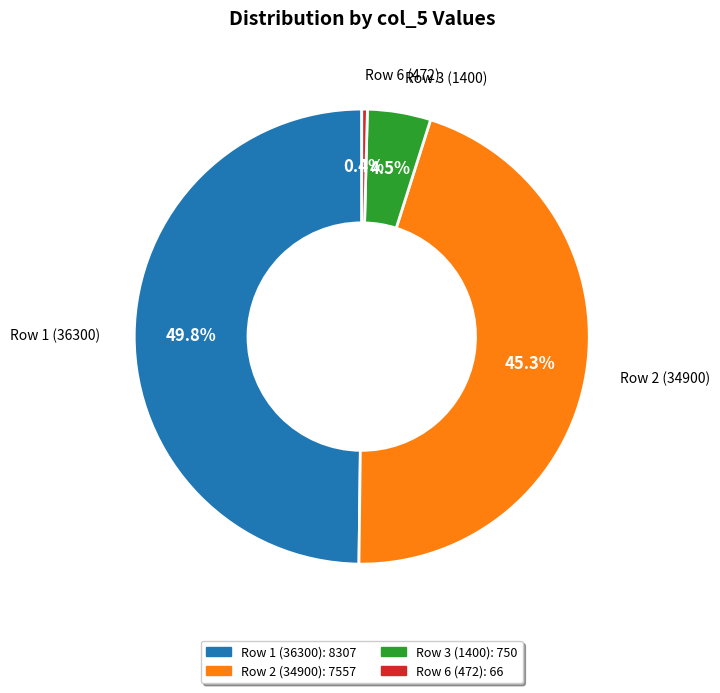

Rank the categories by value from lowest to highest.

Row 6 (472), Row 3 (1400), Row 2 (34900), Row 1 (36300)